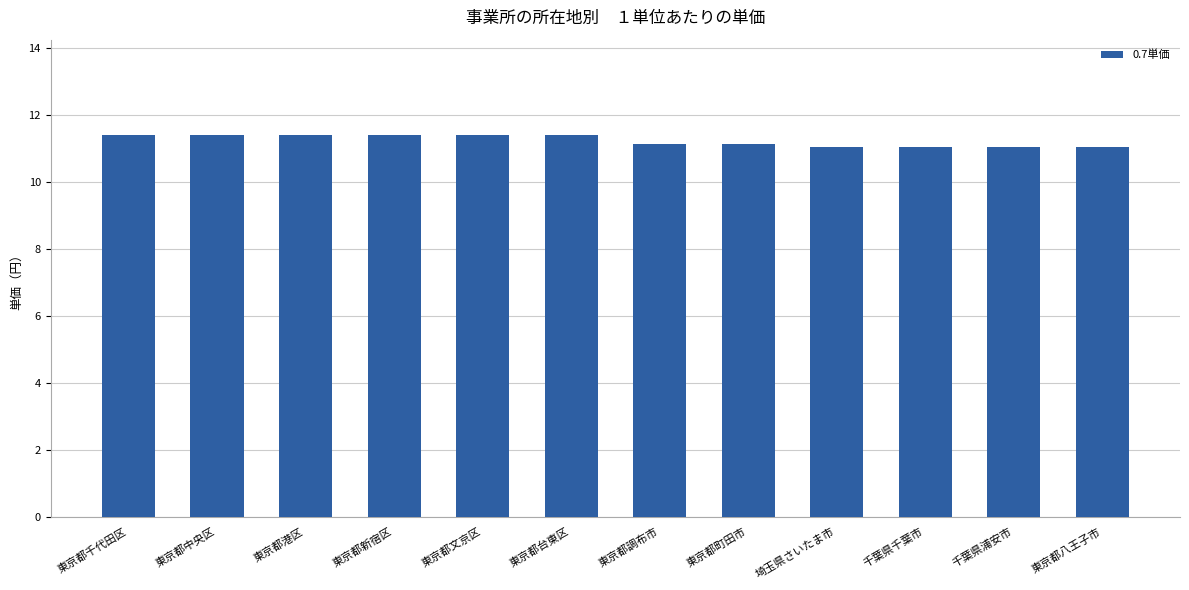

Reading left to right, transcribe all the data shown in this chart.

東京都千代田区=11.4	東京都中央区=11.4	東京都港区=11.4	東京都新宿区=11.4	東京都文京区=11.4	東京都台東区=11.4	東京都調布市=11.1	東京都町田市=11.1	埼玉県さいたま市=11.1	千葉県千葉市=11.1	千葉県浦安市=11.1	東京都八王子市=11.1